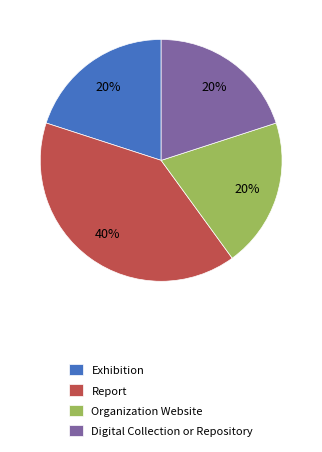

Is it true that Organization Website is 15% of the pie?

False